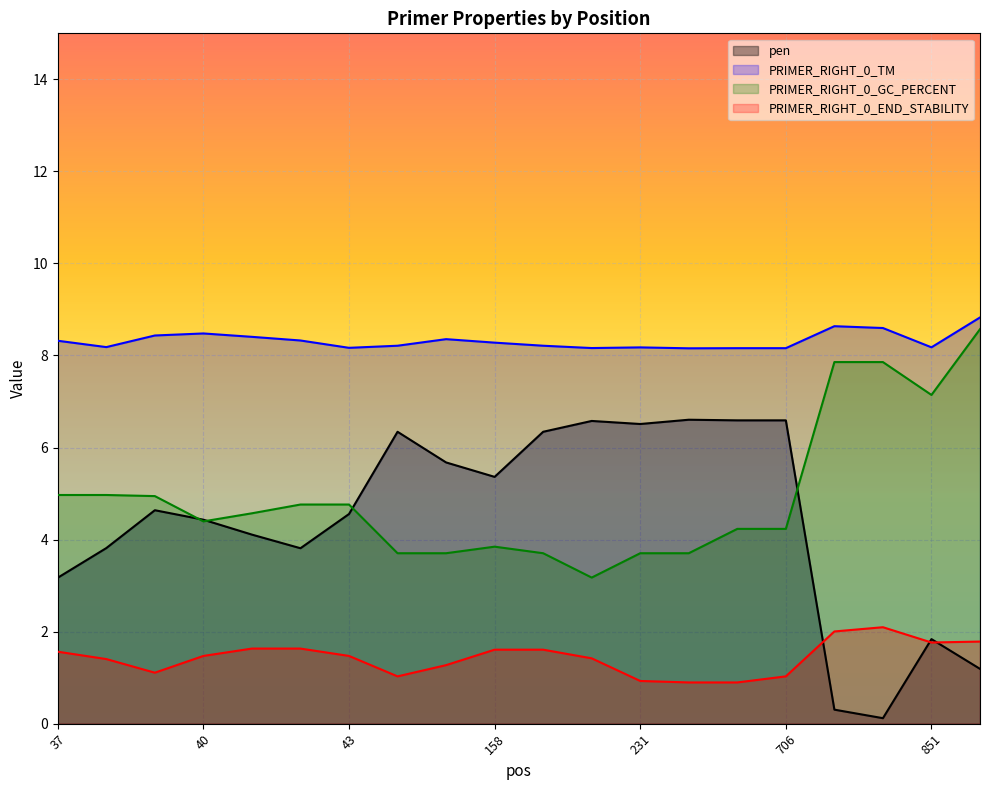

What is the sum of all PRIMER_RIGHT_0_END_STABILITY values?

28.6